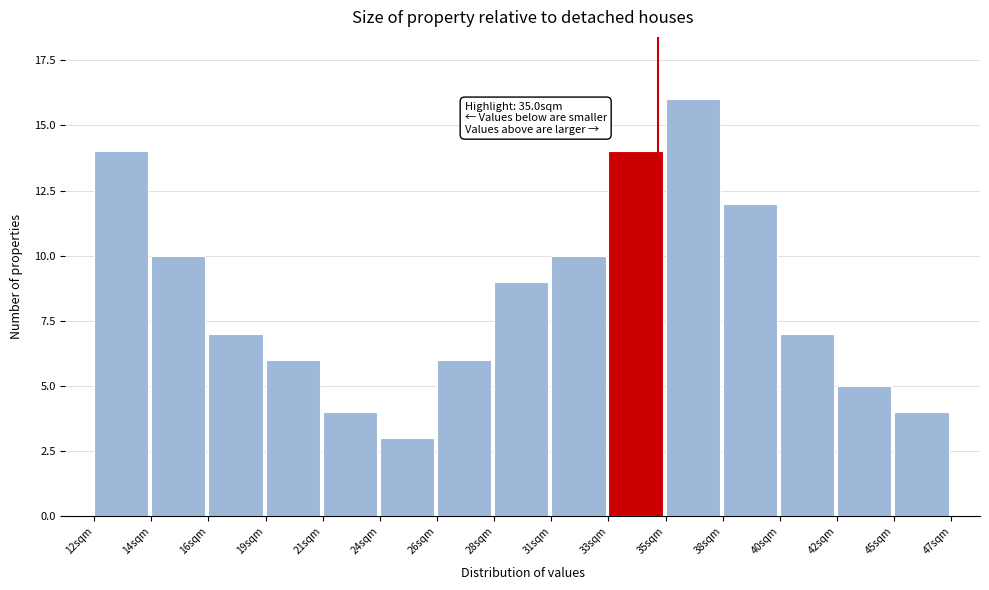

Reading left to right, extract all data points from this chart.

14	10	7	6	4	3	6	9	10	14	16	12	7	5	4